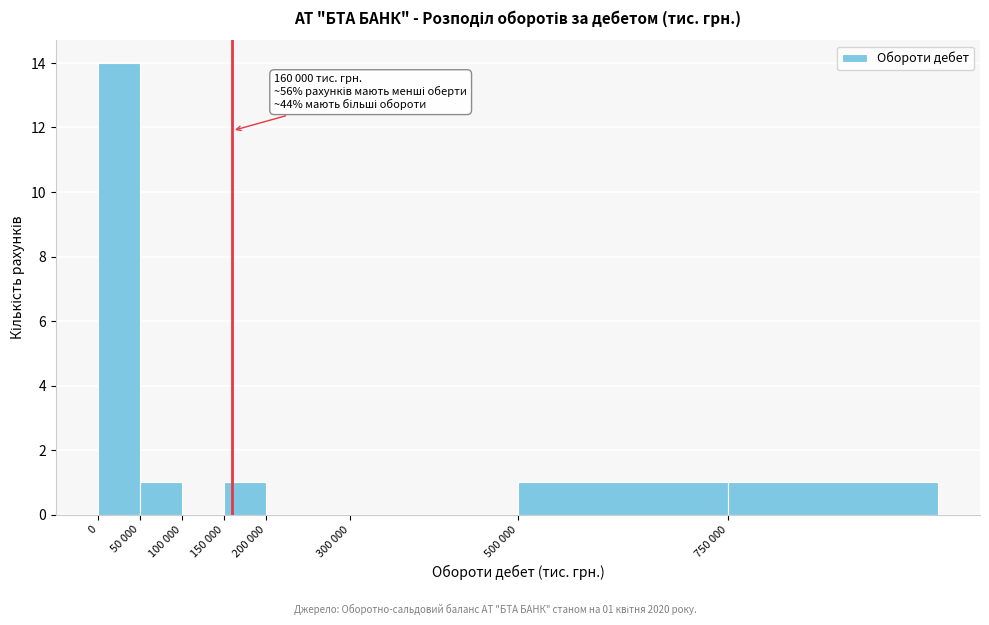

Reading left to right, transcribe all the data shown in this chart.

0=14	50 000=1	100 000=0	150 000=1	200 000=0	300 000=0	500 000=1	750 000=1